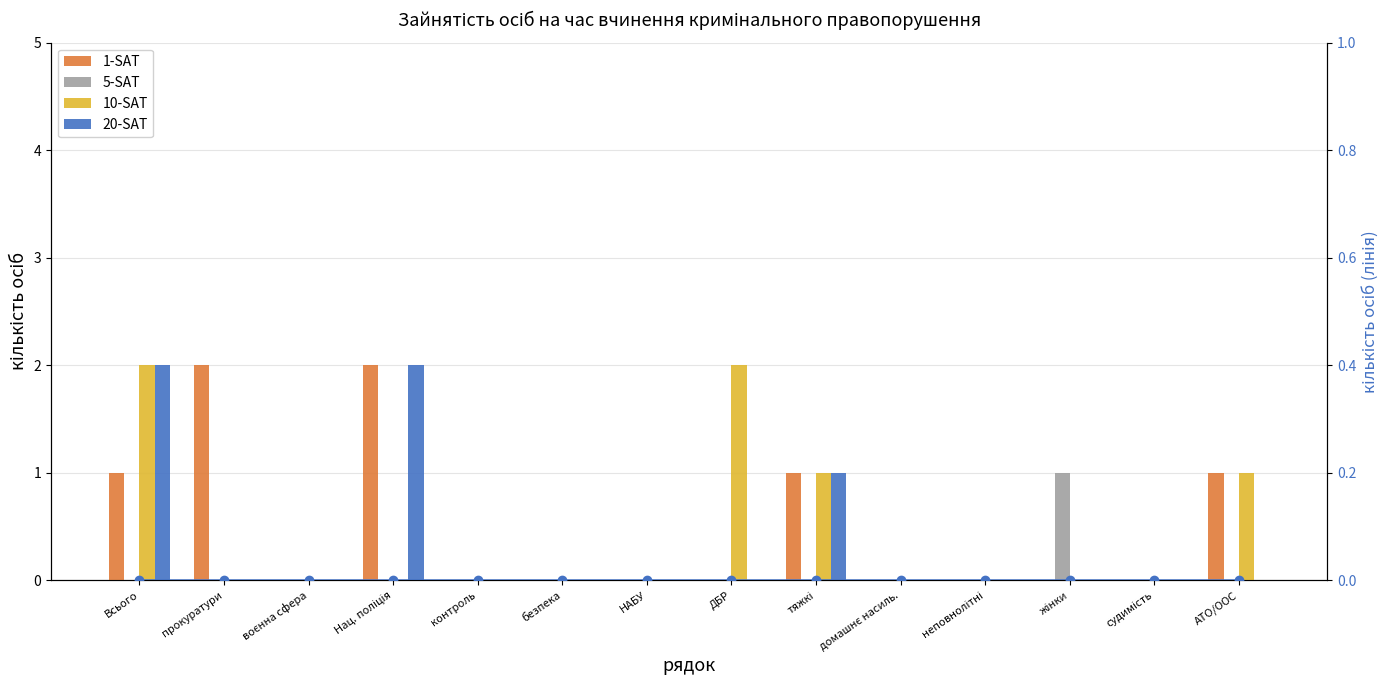

At which label is 20-SAT closest to 1?

тяжкі